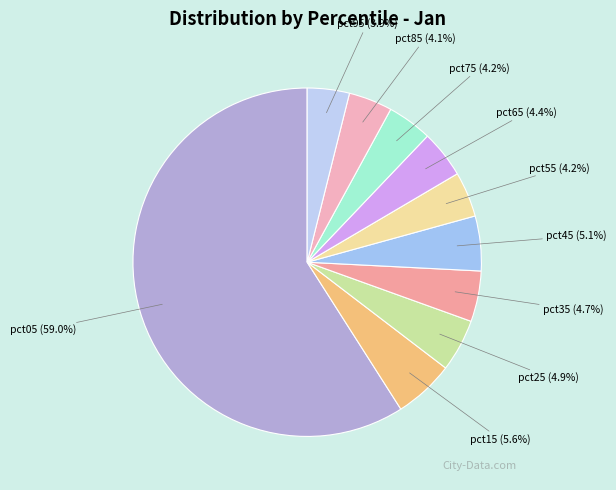

To the nearest percent, what is the difference between the pct95 and pct15 slice percentages?

2%